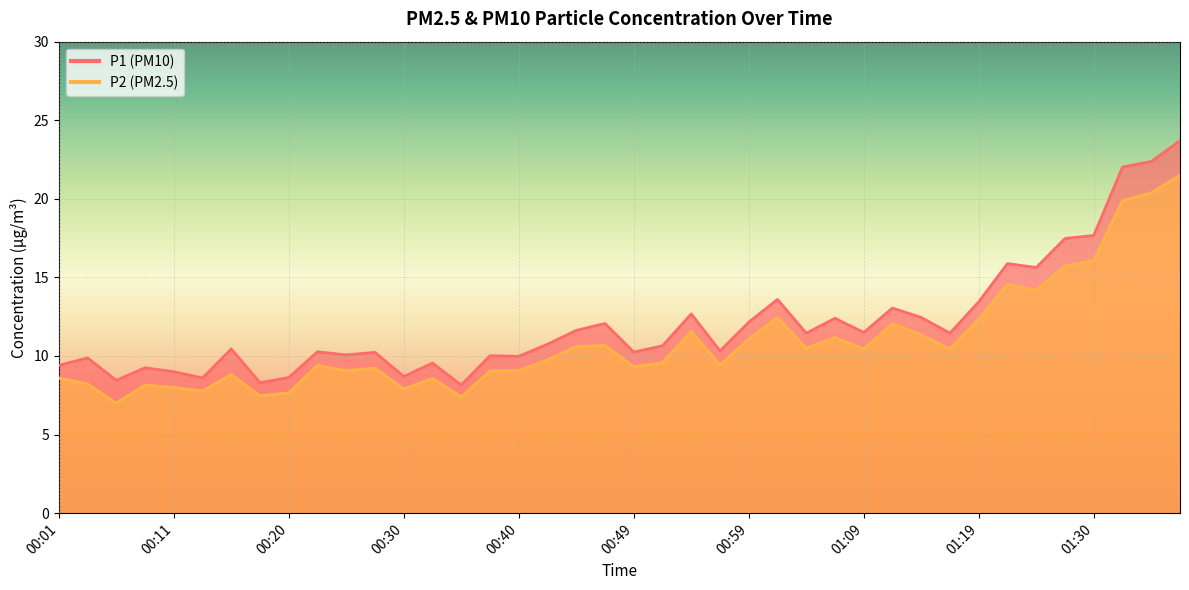

The P2 series shows 2.7 at 00:01. True or false?

False